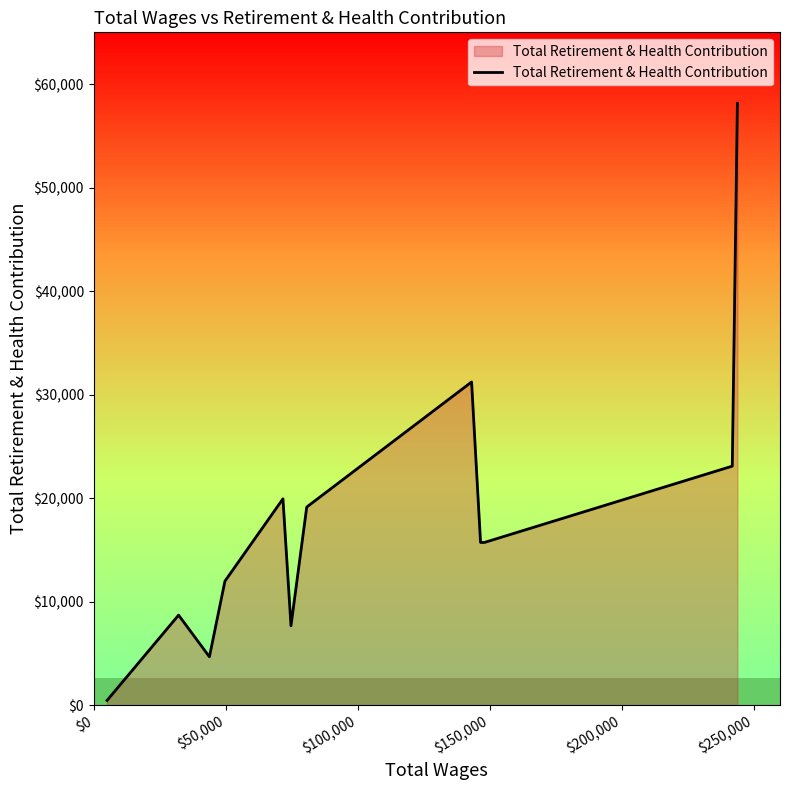

What is the maximum value for Total Retirement & Health Contribution?

58142